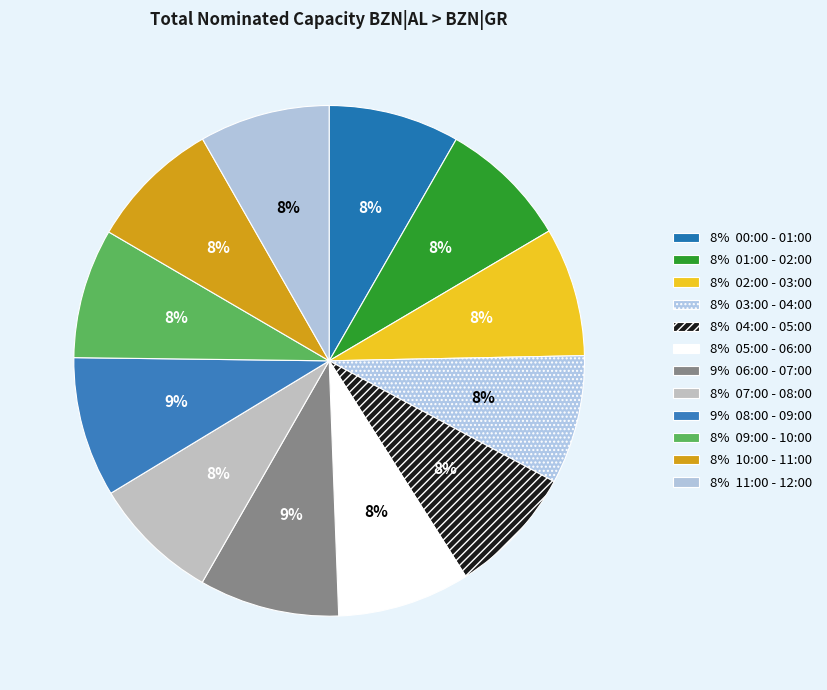

Count the number of slices in the pie.

12